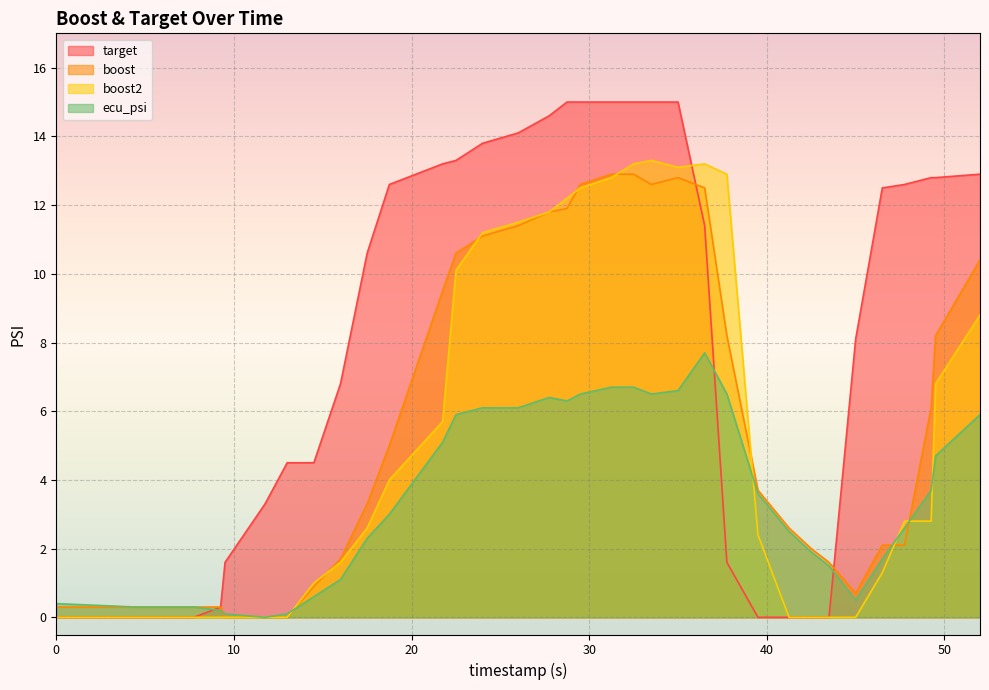

How many positive values does the target series have?

27